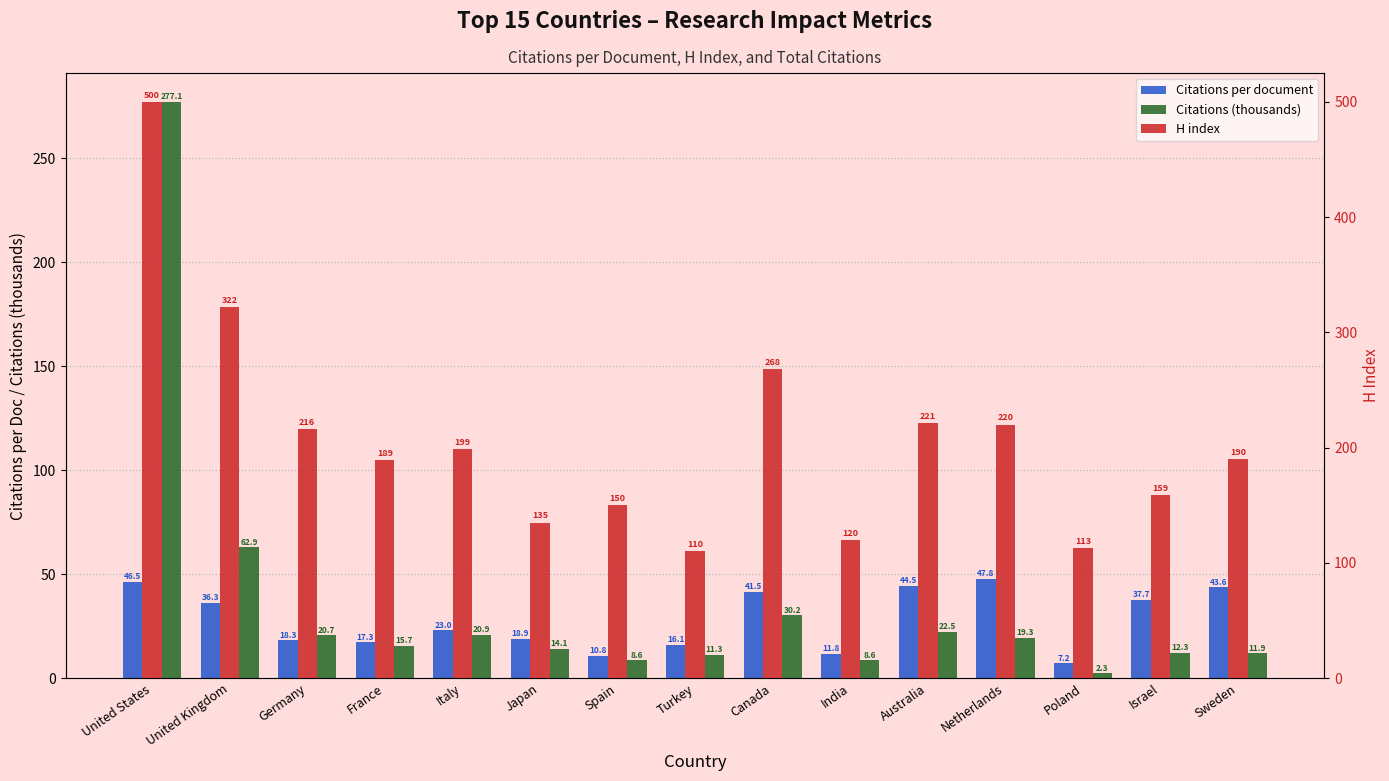

What is the average value of the H index series?

207.5